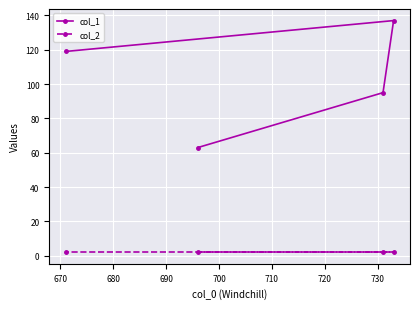

Does the chart display data point markers on the line(s)?

Yes